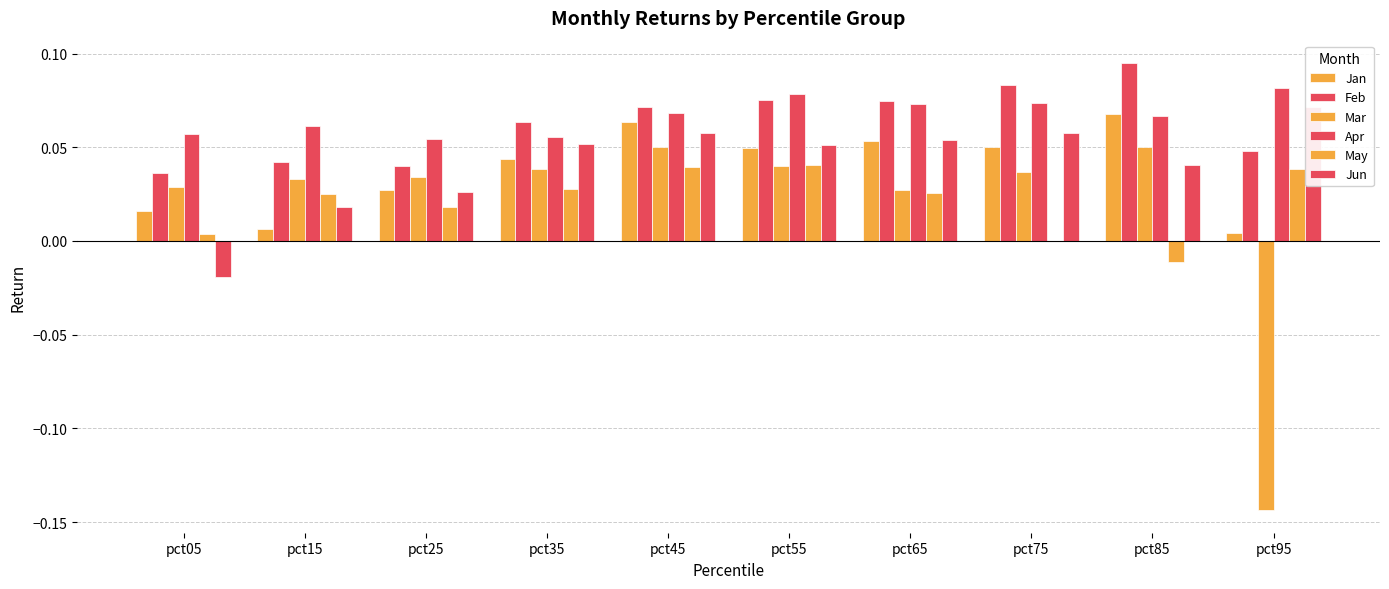

What is the difference between the Mar values at pct95 and pct45?

0.2